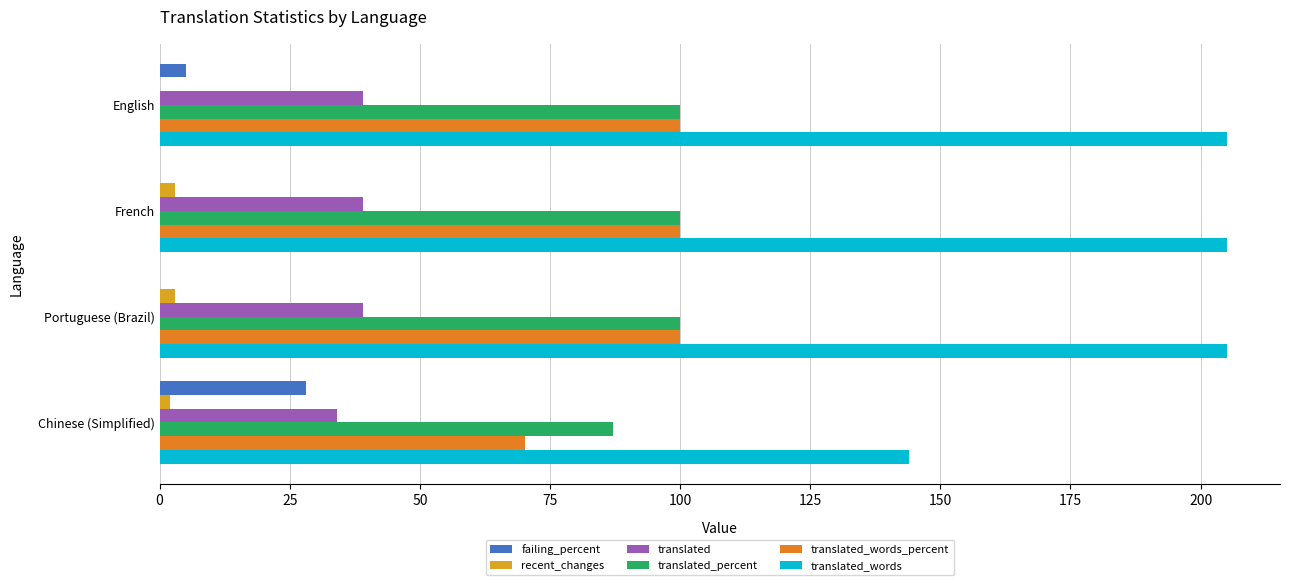

What are all the series names shown in the legend?

failing_percent, recent_changes, translated, translated_percent, translated_words_percent, translated_words